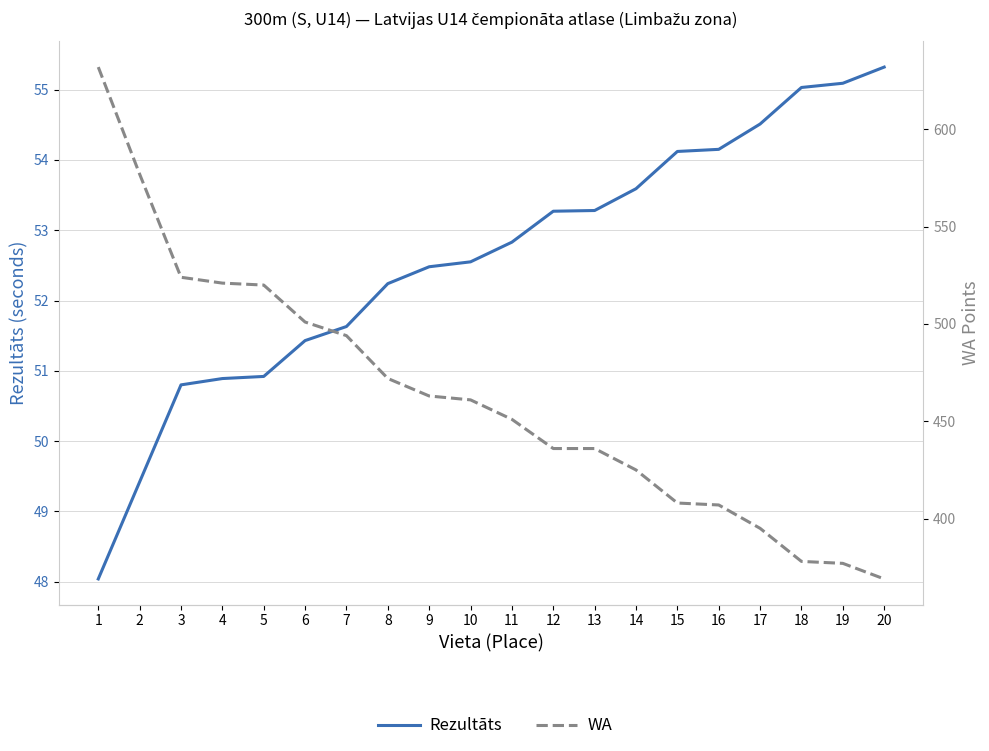

What are all the series names shown in the legend?

Rezultāts, WA